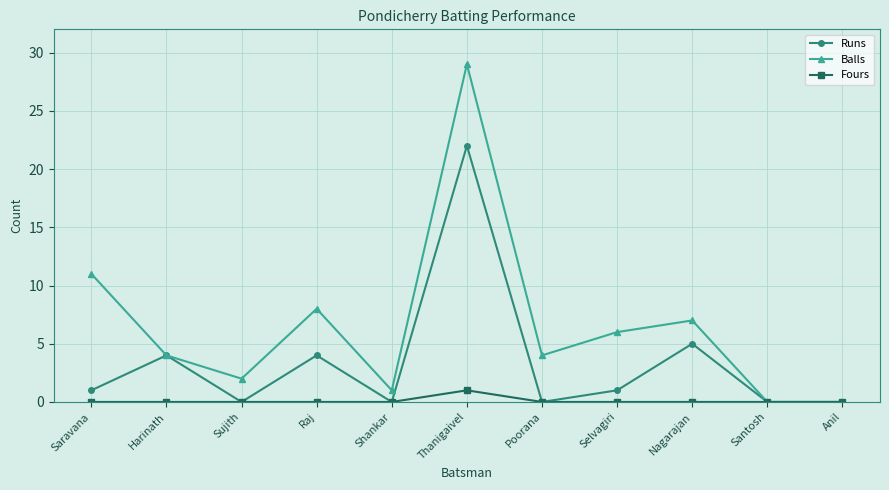

Where is Balls nearest to the value 14?

Saravana